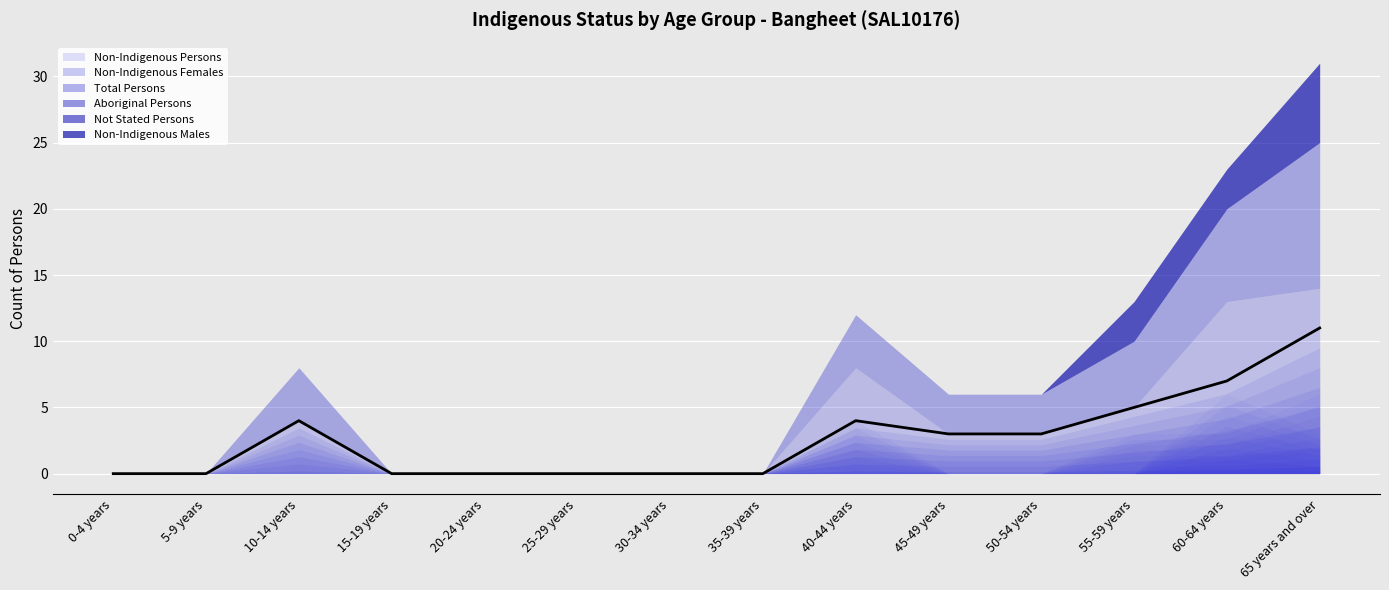

Which series has the widest spread of values?

Non-Indigenous Persons